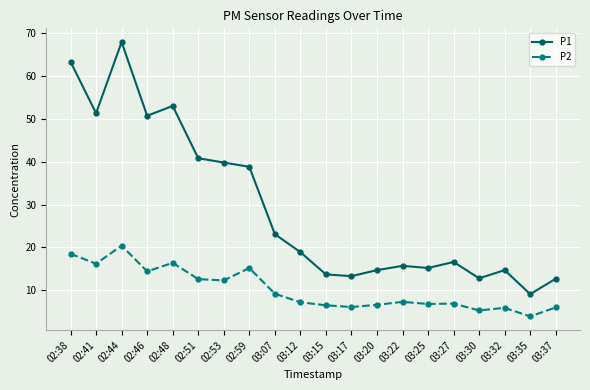

At which category does P2 reach its first local valley?

02:41